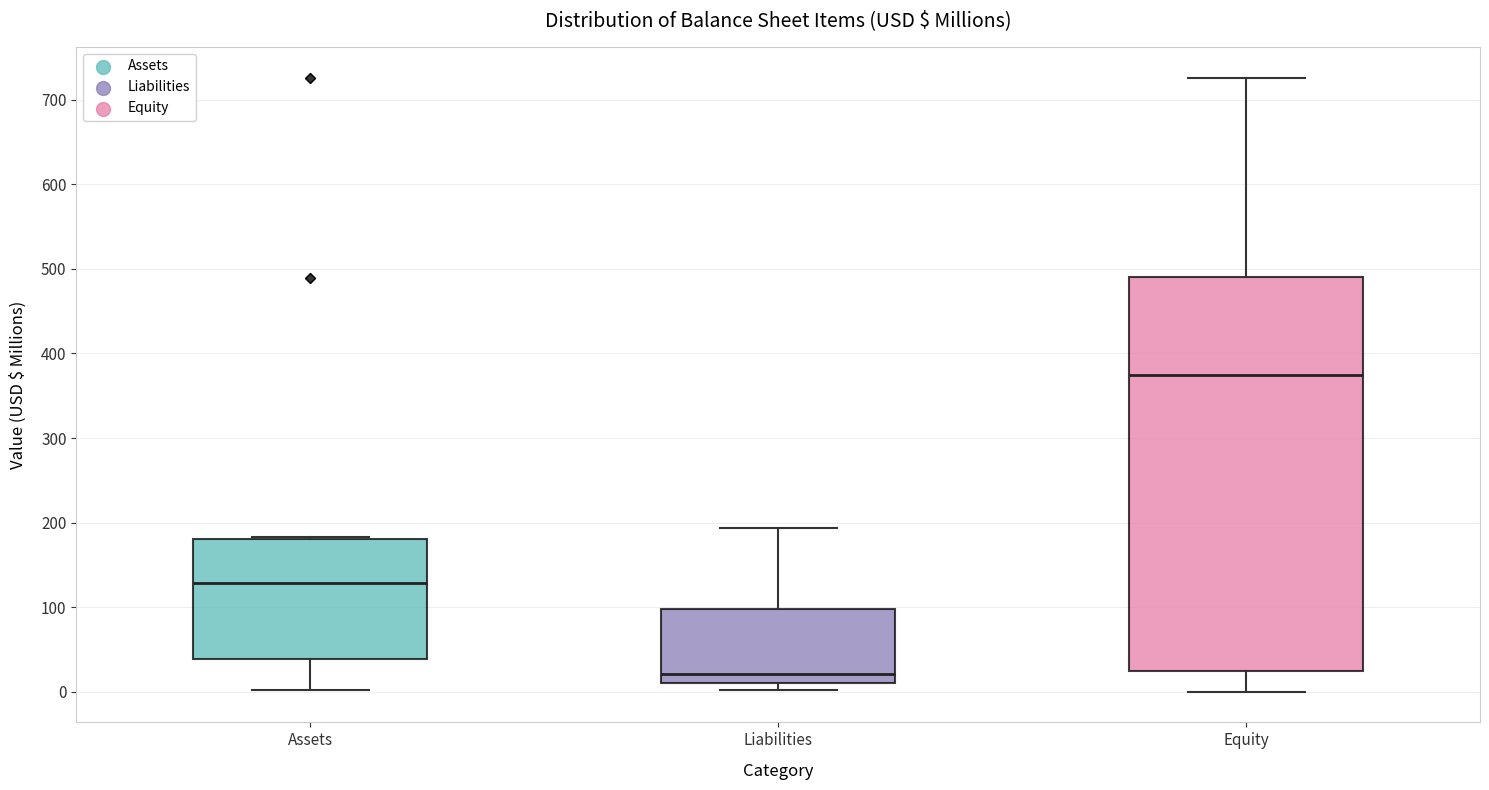

Which box is the tallest, from its lower edge to its upper edge?

Equity